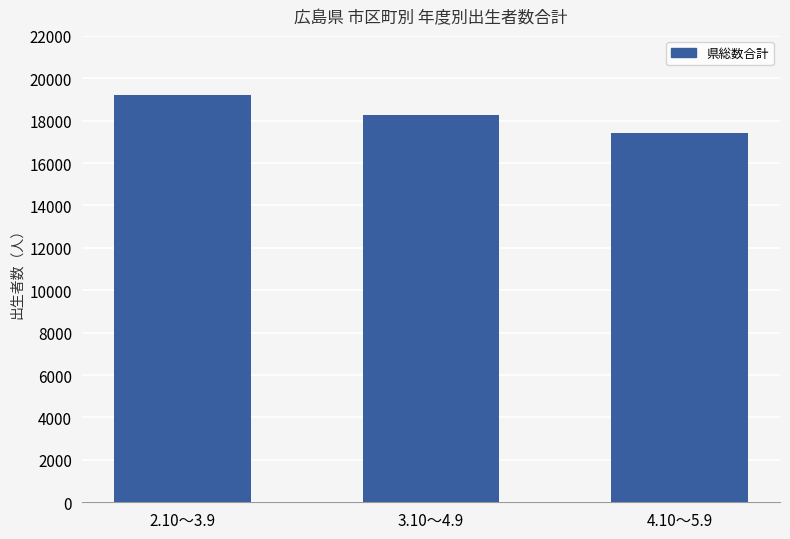

Reading left to right, transcribe all the data shown in this chart.

2.10～3.9=19210	3.10～4.9=18277	4.10～5.9=17427